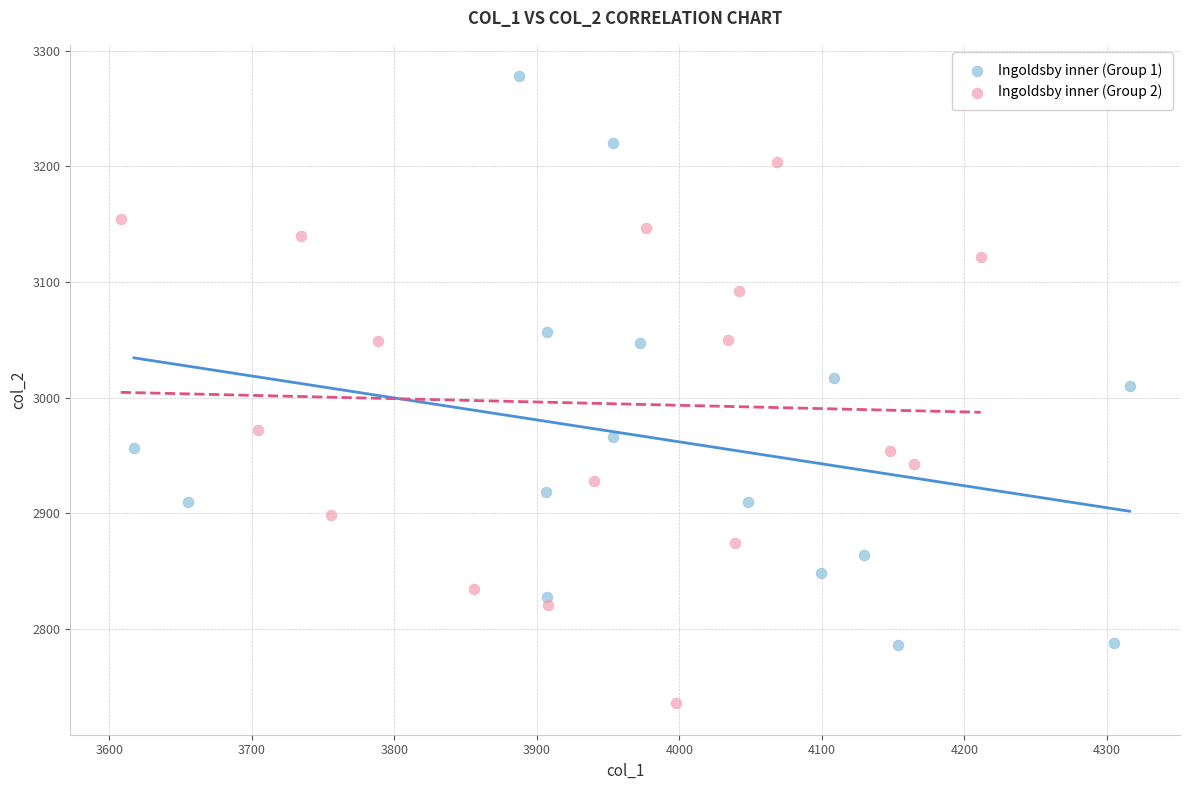

Which series contains the lowest Y value?

Ingoldsby inner (Group 2)